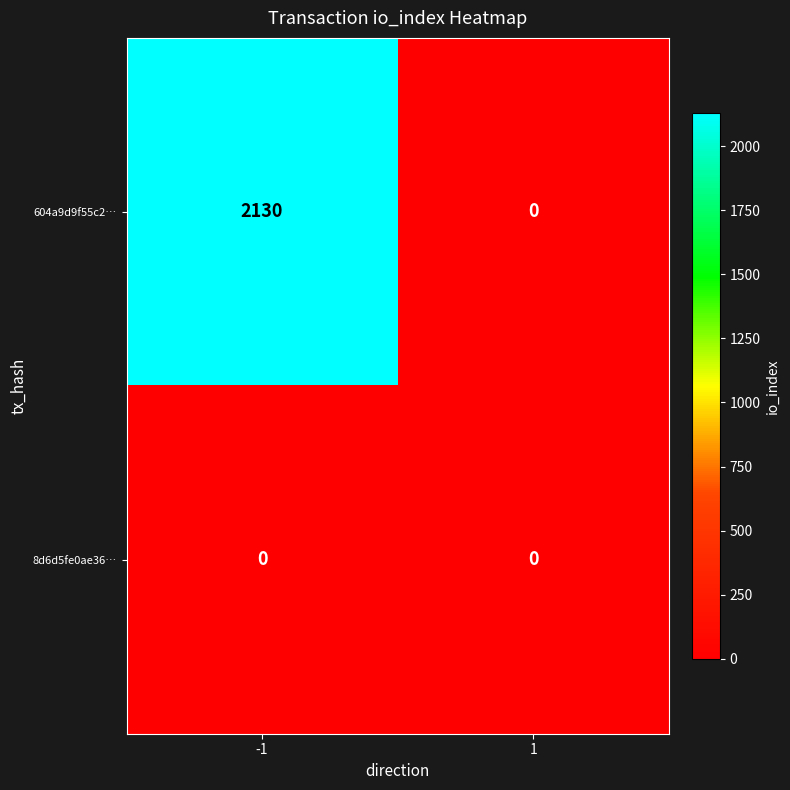

Which series changed the most between -1 and 1?

604a9d9f55c2…